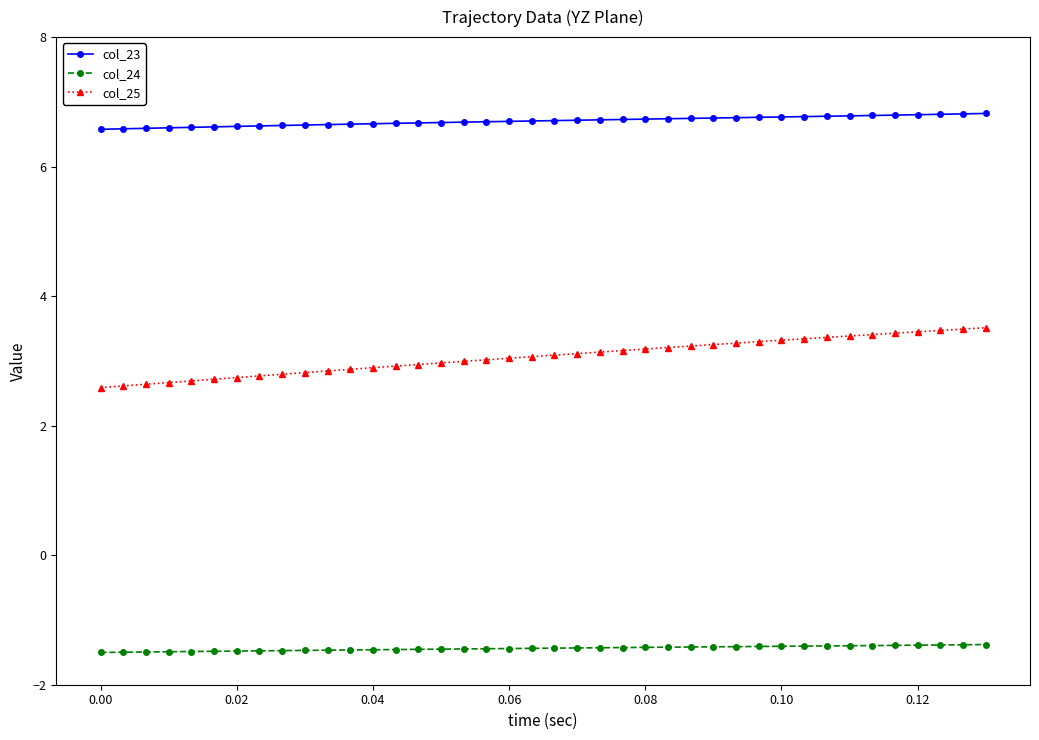

True or false: col_24 and col_23 cross at least once.

False